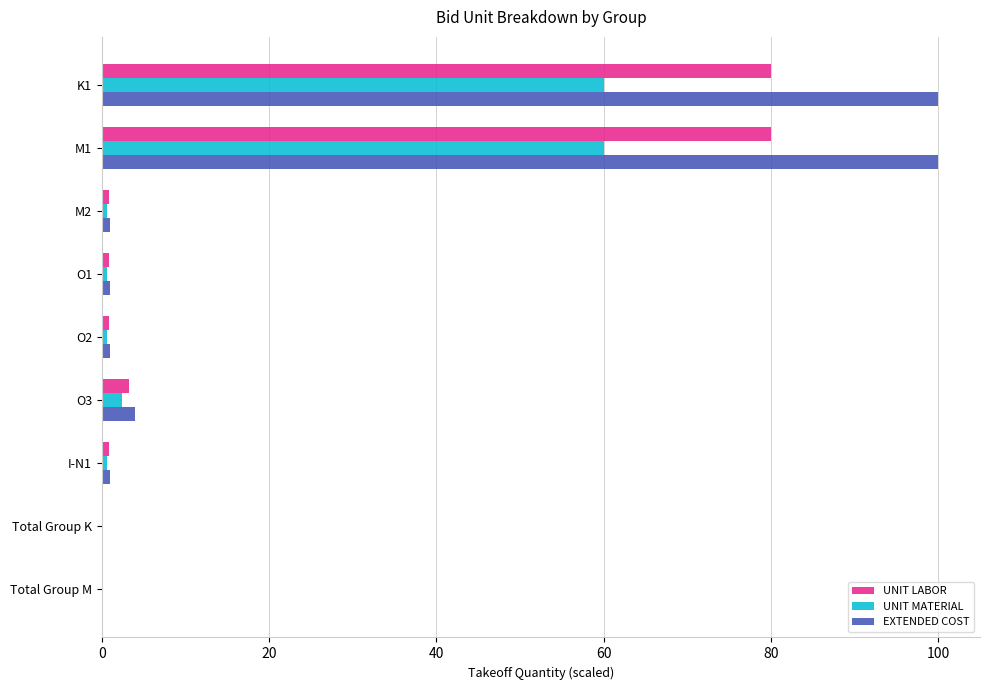

What is the average value of the UNIT LABOR series?

18.5